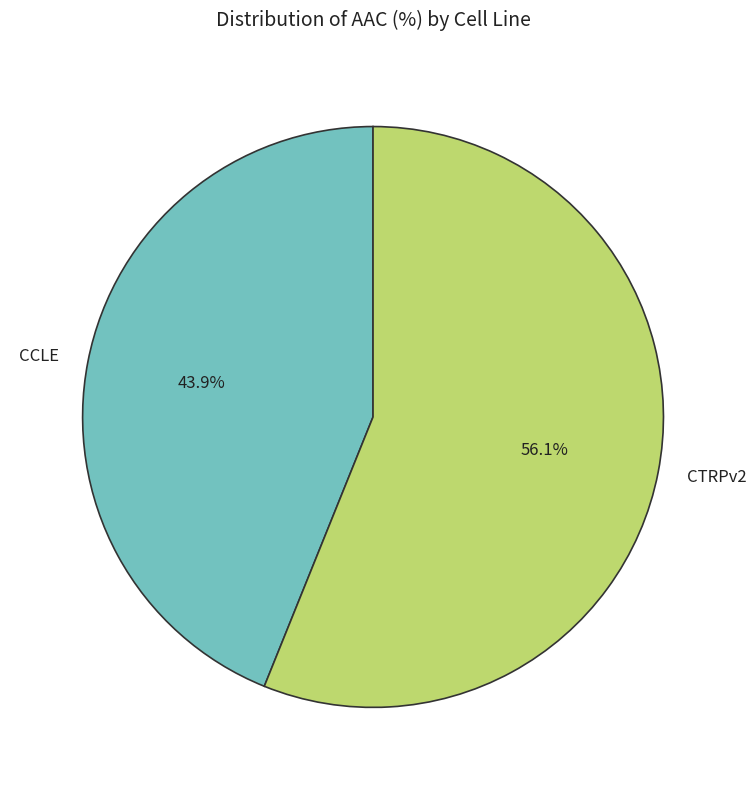

Rank the categories by value from lowest to highest.

CCLE, CTRPv2